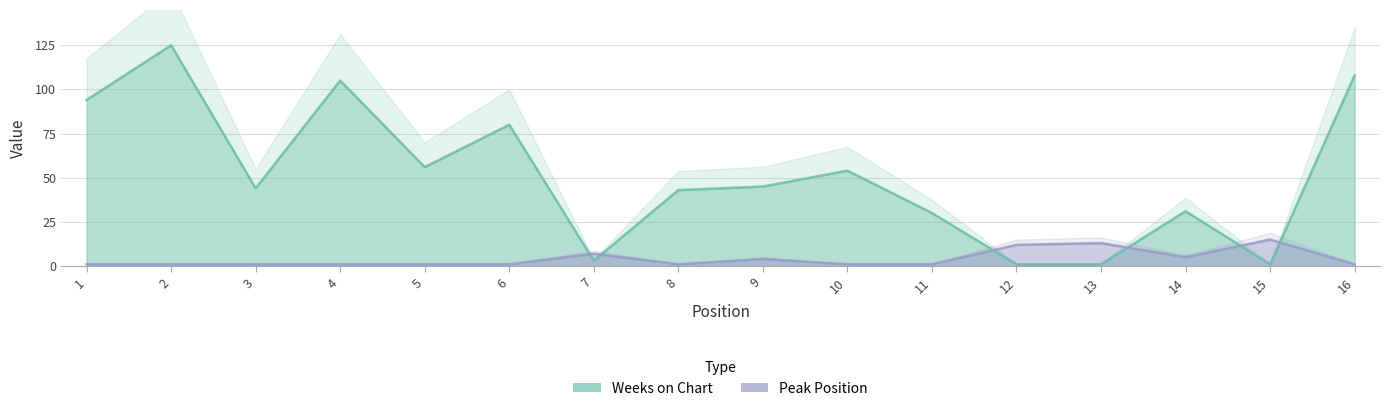

What is the maximum value for Weeks on Chart?

125